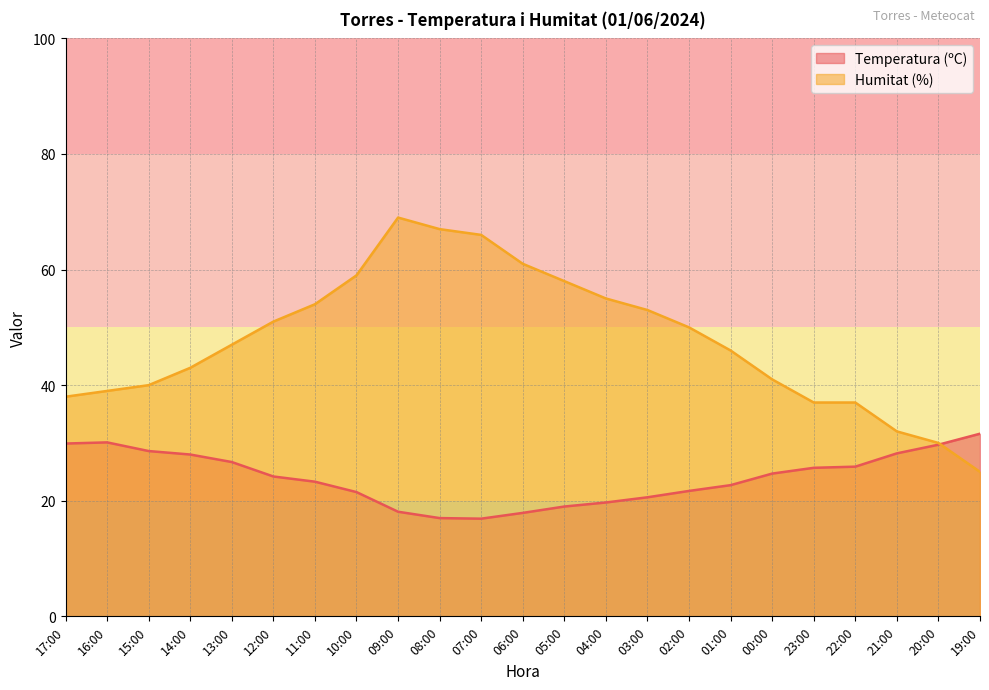

What is the label of the 22nd point from the left?

20:00